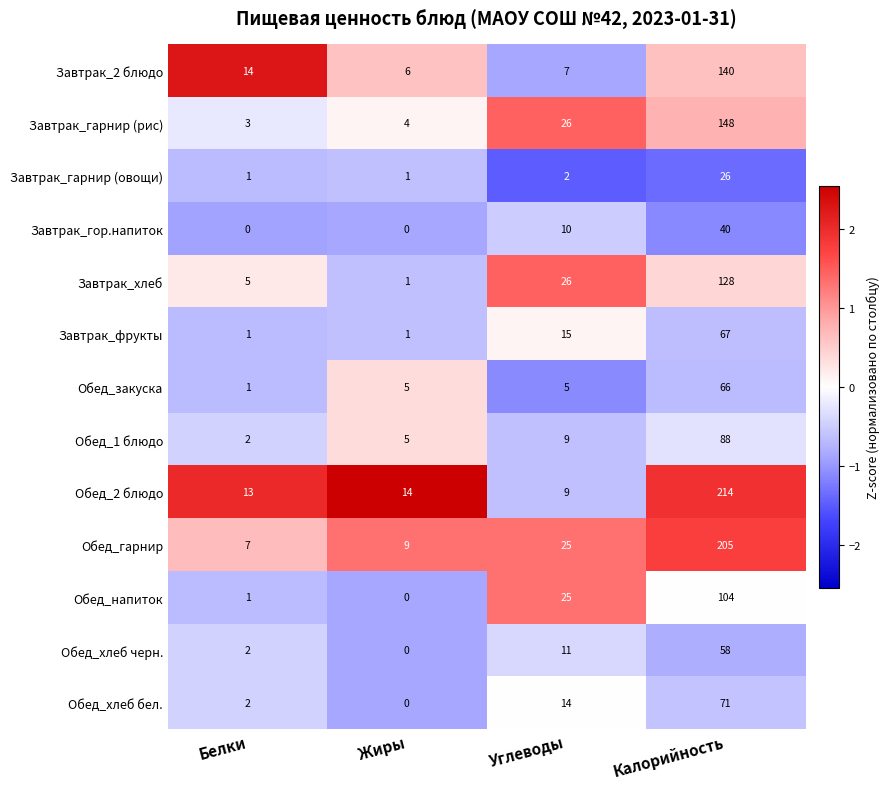

How many data points in Обед_закуска are less than 5?

1